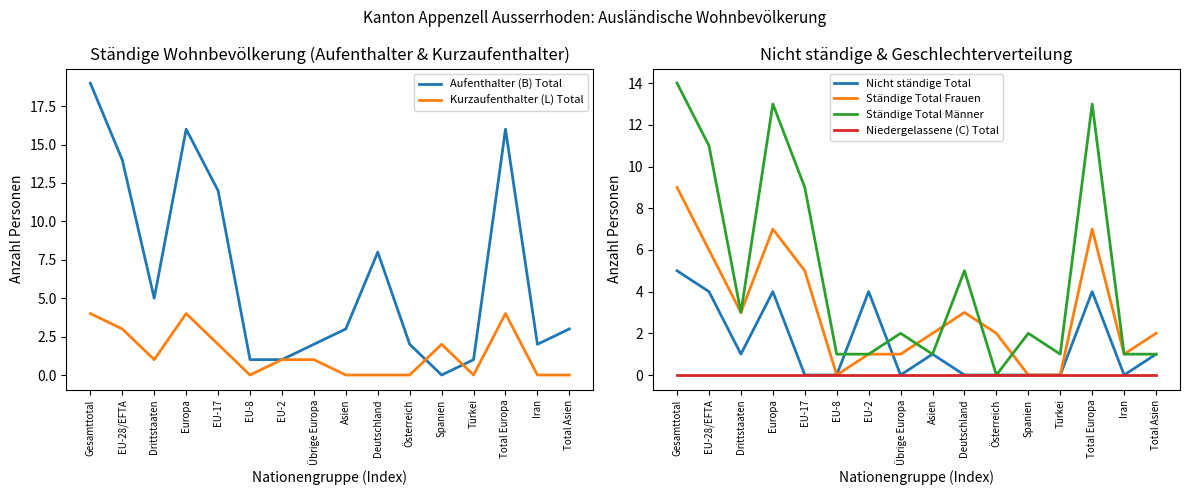

True or false: Niedergelassene (C) Total and Ständige Total Männer cross at least once.

False